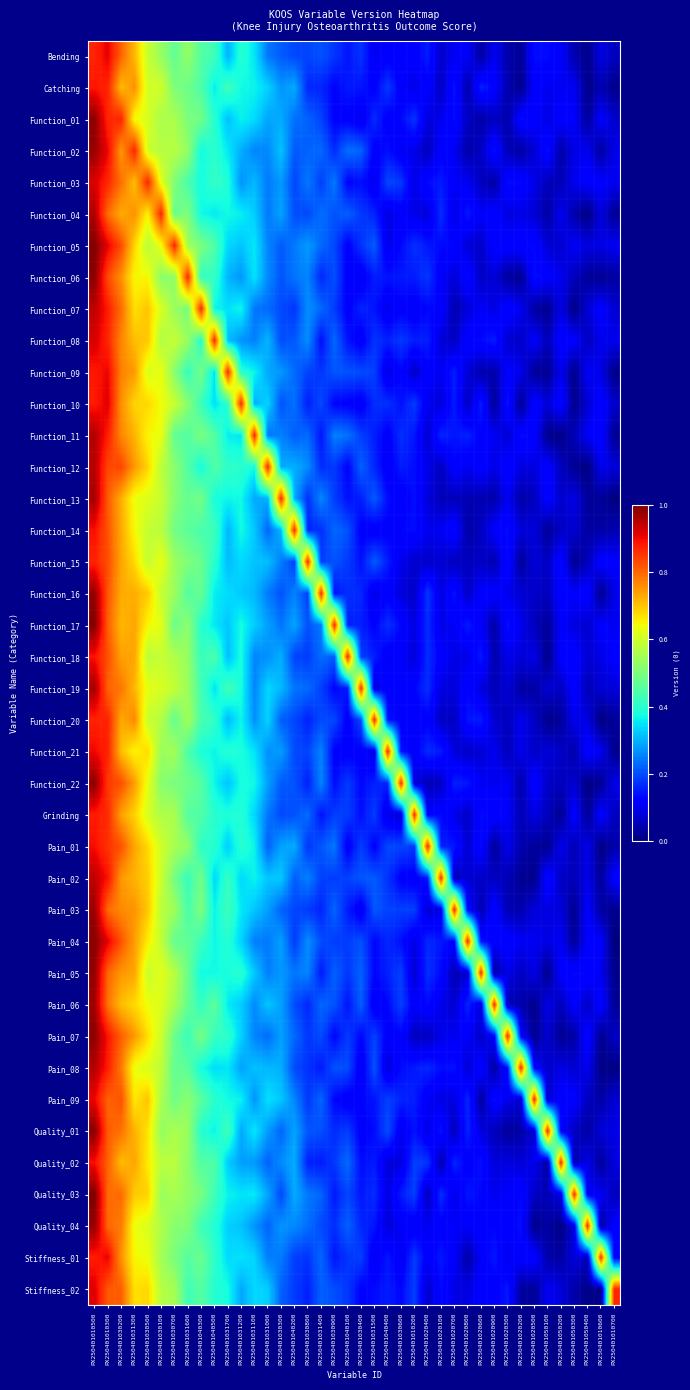

Reading left to right, extract all data points from this chart.

Bending: PX250401010500=0.9	PX250401010300=0.9	PX250401030200=0.8	PX250401031300=0.7	PX250401030500=0.6	PX250401030100=0.5	PX250401030700=0.5	PX250401031600=0.5	PX250401040300=0.5	PX250401040500=0.4	PX250401031700=0.3	PX250401031200=0.4	PX250401031100=0.4	PX250401031000=0.2	PX250401030300=0.2	PX250401040200=0.2	PX250401030800=0.2	PX250401031400=0.2	PX250401030900=0.2	PX250401040100=0.1	PX250401030400=0.2	PX250401031500=0.1	PX250401040400=0.1	PX250401030600=0.1	PX250401010200=0.1	PX250401020400=0.2	PX250401020100=0.1	PX250401020700=0.1	PX250401020800=0.1	PX250401020600=0.0	PX250401020900=0.1	PX250401020300=0.0	PX250401020200=0.0	PX250401020500=0.1	PX250401050100=0.1	PX250401050200=0.1	PX250401050300=0.0	PX250401050400=0.0	PX250401010600=0.1	PX250401010700=0.1
Catching: PX250401010500=0.9	PX250401010300=0.9	PX250401030200=0.7	PX250401031300=0.8	PX250401030500=0.6	PX250401030100=0.6	PX250401030700=0.5	PX250401031600=0.5	PX250401040300=0.4	PX250401040500=0.4	PX250401031700=0.4	PX250401031200=0.4	PX250401031100=0.4	PX250401031000=0.3	PX250401030300=0.3	PX250401040200=0.3	PX250401030800=0.2	PX250401031400=0.2	PX250401030900=0.1	PX250401040100=0.2	PX250401030400=0.1	PX250401031500=0.1	PX250401040400=0.2	PX250401030600=0.1	PX250401010200=0.1	PX250401020400=0.1	PX250401020100=0.1	PX250401020700=0.1	PX250401020800=0.0	PX250401020600=0.2	PX250401020900=0.1	PX250401020300=0.0	PX250401020200=0.0	PX250401020500=0.1	PX250401050100=0.1	PX250401050200=0.1	PX250401050300=0.1	PX250401050400=0.0	PX250401010600=0.0	PX250401010700=0.0
Function_01: PX250401010500=1.0	PX250401010300=0.9	PX250401030200=0.9	PX250401031300=0.6	PX250401030500=0.6	PX250401030100=0.6	PX250401030700=0.6	PX250401031600=0.5	PX250401040300=0.5	PX250401040500=0.4	PX250401031700=0.3	PX250401031200=0.4	PX250401031100=0.3	PX250401031000=0.3	PX250401030300=0.3	PX250401040200=0.2	PX250401030800=0.2	PX250401031400=0.2	PX250401030900=0.1	PX250401040100=0.1	PX250401030400=0.1	PX250401031500=0.2	PX250401040400=0.1	PX250401030600=0.1	PX250401010200=0.2	PX250401020400=0.1	PX250401020100=0.1	PX250401020700=0.1	PX250401020800=0.1	PX250401020600=0.0	PX250401020900=0.1	PX250401020300=0.0	PX250401020200=0.1	PX250401020500=0.1	PX250401050100=0.1	PX250401050200=0.1	PX250401050300=0.1	PX250401050400=0.0	PX250401010600=0.1	PX250401010700=0.1
Function_02: PX250401010500=1.0	PX250401010300=0.9	PX250401030200=0.7	PX250401031300=0.9	PX250401030500=0.6	PX250401030100=0.6	PX250401030700=0.6	PX250401031600=0.5	PX250401040300=0.4	PX250401040500=0.4	PX250401031700=0.4	PX250401031200=0.3	PX250401031100=0.3	PX250401031000=0.3	PX250401030300=0.3	PX250401040200=0.2	PX250401030800=0.2	PX250401031400=0.2	PX250401030900=0.2	PX250401040100=0.2	PX250401030400=0.2	PX250401031500=0.1	PX250401040400=0.1	PX250401030600=0.1	PX250401010200=0.1	PX250401020400=0.1	PX250401020100=0.1	PX250401020700=0.1	PX250401020800=0.0	PX250401020600=0.1	PX250401020900=0.1	PX250401020300=0.0	PX250401020200=0.0	PX250401020500=0.1	PX250401050100=0.1	PX250401050200=0.0	PX250401050300=0.1	PX250401050400=0.1	PX250401010600=0.0	PX250401010700=0.1
Function_03: PX250401010500=0.9	PX250401010300=0.9	PX250401030200=0.8	PX250401031300=0.7	PX250401030500=0.9	PX250401030100=0.6	PX250401030700=0.5	PX250401031600=0.4	PX250401040300=0.4	PX250401040500=0.4	PX250401031700=0.4	PX250401031200=0.3	PX250401031100=0.3	PX250401031000=0.2	PX250401030300=0.3	PX250401040200=0.2	PX250401030800=0.2	PX250401031400=0.2	PX250401030900=0.2	PX250401040100=0.1	PX250401030400=0.1	PX250401031500=0.1	PX250401040400=0.2	PX250401030600=0.2	PX250401010200=0.1	PX250401020400=0.1	PX250401020100=0.2	PX250401020700=0.1	PX250401020800=0.1	PX250401020600=0.1	PX250401020900=0.0	PX250401020300=0.1	PX250401020200=0.1	PX250401020500=0.1	PX250401050100=0.1	PX250401050200=0.1	PX250401050300=0.1	PX250401050400=0.1	PX250401010600=0.1	PX250401010700=0.1
Function_04: PX250401010500=1.0	PX250401010300=0.8	PX250401030200=0.7	PX250401031300=0.8	PX250401030500=0.7	PX250401030100=0.9	PX250401030700=0.5	PX250401031600=0.5	PX250401040300=0.4	PX250401040500=0.4	PX250401031700=0.4	PX250401031200=0.4	PX250401031100=0.3	PX250401031000=0.2	PX250401030300=0.3	PX250401040200=0.2	PX250401030800=0.2	PX250401031400=0.2	PX250401030900=0.2	PX250401040100=0.2	PX250401030400=0.2	PX250401031500=0.2	PX250401040400=0.1	PX250401030600=0.1	PX250401010200=0.1	PX250401020400=0.1	PX250401020100=0.2	PX250401020700=0.1	PX250401020800=0.1	PX250401020600=0.1	PX250401020900=0.1	PX250401020300=0.1	PX250401020200=0.1	PX250401020500=0.1	PX250401050100=0.0	PX250401050200=0.1	PX250401050300=0.0	PX250401050400=0.0	PX250401010600=0.1	PX250401010700=0.0
Function_05: PX250401010500=1.0	PX250401010300=0.9	PX250401030200=0.8	PX250401031300=0.7	PX250401030500=0.6	PX250401030100=0.6	PX250401030700=0.9	PX250401031600=0.5	PX250401040300=0.5	PX250401040500=0.4	PX250401031700=0.3	PX250401031200=0.3	PX250401031100=0.4	PX250401031000=0.3	PX250401030300=0.2	PX250401040200=0.2	PX250401030800=0.3	PX250401031400=0.2	PX250401030900=0.2	PX250401040100=0.1	PX250401030400=0.2	PX250401031500=0.2	PX250401040400=0.1	PX250401030600=0.1	PX250401010200=0.2	PX250401020400=0.1	PX250401020100=0.1	PX250401020700=0.1	PX250401020800=0.1	PX250401020600=0.1	PX250401020900=0.1	PX250401020300=0.1	PX250401020200=0.1	PX250401020500=0.1	PX250401050100=0.1	PX250401050200=0.1	PX250401050300=0.1	PX250401050400=0.1	PX250401010600=0.1	PX250401010700=0.1
Function_06: PX250401010500=1.0	PX250401010300=0.8	PX250401030200=0.8	PX250401031300=0.6	PX250401030500=0.6	PX250401030100=0.5	PX250401030700=0.5	PX250401031600=0.9	PX250401040300=0.4	PX250401040500=0.4	PX250401031700=0.3	PX250401031200=0.3	PX250401031100=0.3	PX250401031000=0.3	PX250401030300=0.2	PX250401040200=0.2	PX250401030800=0.3	PX250401031400=0.2	PX250401030900=0.2	PX250401040100=0.1	PX250401030400=0.1	PX250401031500=0.2	PX250401040400=0.1	PX250401030600=0.1	PX250401010200=0.2	PX250401020400=0.2	PX250401020100=0.1	PX250401020700=0.1	PX250401020800=0.1	PX250401020600=0.1	PX250401020900=0.1	PX250401020300=0.0	PX250401020200=0.0	PX250401020500=0.1	PX250401050100=0.1	PX250401050200=0.1	PX250401050300=0.1	PX250401050400=0.0	PX250401010600=0.0	PX250401010700=0.0
Function_07: PX250401010500=0.9	PX250401010300=0.9	PX250401030200=0.8	PX250401031300=0.7	PX250401030500=0.7	PX250401030100=0.6	PX250401030700=0.5	PX250401031600=0.5	PX250401040300=0.9	PX250401040500=0.4	PX250401031700=0.3	PX250401031200=0.4	PX250401031100=0.2	PX250401031000=0.2	PX250401030300=0.2	PX250401040200=0.2	PX250401030800=0.3	PX250401031400=0.2	PX250401030900=0.2	PX250401040100=0.1	PX250401030400=0.2	PX250401031500=0.1	PX250401040400=0.1	PX250401030600=0.1	PX250401010200=0.1	PX250401020400=0.1	PX250401020100=0.1	PX250401020700=0.0	PX250401020800=0.1	PX250401020600=0.1	PX250401020900=0.1	PX250401020300=0.1	PX250401020200=0.1	PX250401020500=0.0	PX250401050100=0.0	PX250401050200=0.1	PX250401050300=0.0	PX250401050400=0.1	PX250401010600=0.1	PX250401010700=0.1
Function_08: PX250401010500=0.9	PX250401010300=0.9	PX250401030200=0.8	PX250401031300=0.7	PX250401030500=0.7	PX250401030100=0.6	PX250401030700=0.6	PX250401031600=0.5	PX250401040300=0.4	PX250401040500=0.9	PX250401031700=0.3	PX250401031200=0.3	PX250401031100=0.3	PX250401031000=0.3	PX250401030300=0.2	PX250401040200=0.2	PX250401030800=0.3	PX250401031400=0.1	PX250401030900=0.2	PX250401040100=0.1	PX250401030400=0.1	PX250401031500=0.2	PX250401040400=0.2	PX250401030600=0.2	PX250401010200=0.2	PX250401020400=0.2	PX250401020100=0.1	PX250401020700=0.1	PX250401020800=0.1	PX250401020600=0.1	PX250401020900=0.2	PX250401020300=0.1	PX250401020200=0.1	PX250401020500=0.1	PX250401050100=0.1	PX250401050200=0.1	PX250401050300=0.1	PX250401050400=0.1	PX250401010600=0.1	PX250401010700=0.1
Function_09: PX250401010500=0.9	PX250401010300=0.9	PX250401030200=0.8	PX250401031300=0.7	PX250401030500=0.6	PX250401030100=0.6	PX250401030700=0.5	PX250401031600=0.4	PX250401040300=0.5	PX250401040500=0.3	PX250401031700=0.9	PX250401031200=0.4	PX250401031100=0.4	PX250401031000=0.3	PX250401030300=0.3	PX250401040200=0.2	PX250401030800=0.2	PX250401031400=0.2	PX250401030900=0.2	PX250401040100=0.2	PX250401030400=0.2	PX250401031500=0.2	PX250401040400=0.1	PX250401030600=0.1	PX250401010200=0.1	PX250401020400=0.1	PX250401020100=0.1	PX250401020700=0.2	PX250401020800=0.1	PX250401020600=0.0	PX250401020900=0.0	PX250401020300=0.1	PX250401020200=0.1	PX250401020500=0.0	PX250401050100=0.0	PX250401050200=0.1	PX250401050300=0.0	PX250401050400=0.1	PX250401010600=0.1	PX250401010700=0.0
Function_10: PX250401010500=0.9	PX250401010300=0.9	PX250401030200=0.8	PX250401031300=0.7	PX250401030500=0.7	PX250401030100=0.6	PX250401030700=0.6	PX250401031600=0.5	PX250401040300=0.4	PX250401040500=0.3	PX250401031700=0.4	PX250401031200=0.9	PX250401031100=0.3	PX250401031000=0.3	PX250401030300=0.2	PX250401040200=0.2	PX250401030800=0.2	PX250401031400=0.2	PX250401030900=0.1	PX250401040100=0.1	PX250401030400=0.1	PX250401031500=0.2	PX250401040400=0.2	PX250401030600=0.1	PX250401010200=0.2	PX250401020400=0.1	PX250401020100=0.1	PX250401020700=0.2	PX250401020800=0.1	PX250401020600=0.2	PX250401020900=0.0	PX250401020300=0.1	PX250401020200=0.0	PX250401020500=0.1	PX250401050100=0.1	PX250401050200=0.1	PX250401050300=0.0	PX250401050400=0.1	PX250401010600=0.1	PX250401010700=0.1
Function_11: PX250401010500=1.0	PX250401010300=0.9	PX250401030200=0.8	PX250401031300=0.7	PX250401030500=0.6	PX250401030100=0.6	PX250401030700=0.5	PX250401031600=0.5	PX250401040300=0.5	PX250401040500=0.5	PX250401031700=0.4	PX250401031200=0.4	PX250401031100=0.9	PX250401031000=0.2	PX250401030300=0.3	PX250401040200=0.2	PX250401030800=0.2	PX250401031400=0.1	PX250401030900=0.3	PX250401040100=0.2	PX250401030400=0.2	PX250401031500=0.2	PX250401040400=0.1	PX250401030600=0.2	PX250401010200=0.1	PX250401020400=0.1	PX250401020100=0.2	PX250401020700=0.1	PX250401020800=0.2	PX250401020600=0.1	PX250401020900=0.1	PX250401020300=0.1	PX250401020200=0.1	PX250401020500=0.1	PX250401050100=0.0	PX250401050200=0.0	PX250401050300=0.1	PX250401050400=0.1	PX250401010600=0.1	PX250401010700=0.0
Function_12: PX250401010500=0.9	PX250401010300=0.8	PX250401030200=0.8	PX250401031300=0.7	PX250401030500=0.7	PX250401030100=0.6	PX250401030700=0.5	PX250401031600=0.5	PX250401040300=0.4	PX250401040500=0.4	PX250401031700=0.4	PX250401031200=0.4	PX250401031100=0.4	PX250401031000=0.9	PX250401030300=0.3	PX250401040200=0.3	PX250401030800=0.3	PX250401031400=0.2	PX250401030900=0.2	PX250401040100=0.1	PX250401030400=0.2	PX250401031500=0.2	PX250401040400=0.1	PX250401030600=0.2	PX250401010200=0.1	PX250401020400=0.1	PX250401020100=0.1	PX250401020700=0.1	PX250401020800=0.1	PX250401020600=0.1	PX250401020900=0.1	PX250401020300=0.1	PX250401020200=0.1	PX250401020500=0.1	PX250401050100=0.1	PX250401050200=0.1	PX250401050300=0.0	PX250401050400=0.0	PX250401010600=0.1	PX250401010700=0.1
Function_13: PX250401010500=1.0	PX250401010300=0.8	PX250401030200=0.7	PX250401031300=0.6	PX250401030500=0.6	PX250401030100=0.6	PX250401030700=0.5	PX250401031600=0.5	PX250401040300=0.5	PX250401040500=0.4	PX250401031700=0.4	PX250401031200=0.4	PX250401031100=0.3	PX250401031000=0.3	PX250401030300=0.9	PX250401040200=0.3	PX250401030800=0.2	PX250401031400=0.3	PX250401030900=0.2	PX250401040100=0.1	PX250401030400=0.2	PX250401031500=0.2	PX250401040400=0.1	PX250401030600=0.1	PX250401010200=0.1	PX250401020400=0.1	PX250401020100=0.1	PX250401020700=0.1	PX250401020800=0.0	PX250401020600=0.0	PX250401020900=0.0	PX250401020300=0.1	PX250401020200=0.0	PX250401020500=0.1	PX250401050100=0.1	PX250401050200=0.1	PX250401050300=0.1	PX250401050400=0.0	PX250401010600=0.0	PX250401010700=0.0
Function_14: PX250401010500=0.9	PX250401010300=0.8	PX250401030200=0.7	PX250401031300=0.6	PX250401030500=0.6	PX250401030100=0.6	PX250401030700=0.5	PX250401031600=0.5	PX250401040300=0.4	PX250401040500=0.4	PX250401031700=0.3	PX250401031200=0.4	PX250401031100=0.3	PX250401031000=0.2	PX250401030300=0.3	PX250401040200=0.9	PX250401030800=0.2	PX250401031400=0.2	PX250401030900=0.2	PX250401040100=0.2	PX250401030400=0.1	PX250401031500=0.1	PX250401040400=0.1	PX250401030600=0.1	PX250401010200=0.1	PX250401020400=0.1	PX250401020100=0.1	PX250401020700=0.1	PX250401020800=0.0	PX250401020600=0.1	PX250401020900=0.1	PX250401020300=0.1	PX250401020200=0.1	PX250401020500=0.1	PX250401050100=0.0	PX250401050200=0.1	PX250401050300=0.1	PX250401050400=0.0	PX250401010600=0.0	PX250401010700=0.0
Function_15: PX250401010500=0.9	PX250401010300=0.8	PX250401030200=0.7	PX250401031300=0.7	PX250401030500=0.6	PX250401030100=0.6	PX250401030700=0.5	PX250401031600=0.5	PX250401040300=0.5	PX250401040500=0.4	PX250401031700=0.3	PX250401031200=0.3	PX250401031100=0.3	PX250401031000=0.3	PX250401030300=0.2	PX250401040200=0.2	PX250401030800=0.9	PX250401031400=0.2	PX250401030900=0.2	PX250401040100=0.2	PX250401030400=0.1	PX250401031500=0.2	PX250401040400=0.2	PX250401030600=0.1	PX250401010200=0.1	PX250401020400=0.1	PX250401020100=0.1	PX250401020700=0.1	PX250401020800=0.1	PX250401020600=0.1	PX250401020900=0.0	PX250401020300=0.1	PX250401020200=0.0	PX250401020500=0.1	PX250401050100=0.1	PX250401050200=0.1	PX250401050300=0.0	PX250401050400=0.1	PX250401010600=0.1	PX250401010700=0.1
Function_16: PX250401010500=1.0	PX250401010300=0.8	PX250401030200=0.7	PX250401031300=0.7	PX250401030500=0.7	PX250401030100=0.6	PX250401030700=0.5	PX250401031600=0.5	PX250401040300=0.5	PX250401040500=0.4	PX250401031700=0.3	PX250401031200=0.3	PX250401031100=0.3	PX250401031000=0.2	PX250401030300=0.2	PX250401040200=0.3	PX250401030800=0.2	PX250401031400=0.9	PX250401030900=0.1	PX250401040100=0.2	PX250401030400=0.2	PX250401031500=0.1	PX250401040400=0.1	PX250401030600=0.1	PX250401010200=0.1	PX250401020400=0.2	PX250401020100=0.1	PX250401020700=0.1	PX250401020800=0.1	PX250401020600=0.1	PX250401020900=0.1	PX250401020300=0.1	PX250401020200=0.1	PX250401020500=0.1	PX250401050100=0.1	PX250401050200=0.1	PX250401050300=0.1	PX250401050400=0.1	PX250401010600=0.0	PX250401010700=0.1
Function_17: PX250401010500=1.0	PX250401010300=0.8	PX250401030200=0.7	PX250401031300=0.7	PX250401030500=0.6	PX250401030100=0.6	PX250401030700=0.5	PX250401031600=0.5	PX250401040300=0.4	PX250401040500=0.4	PX250401031700=0.3	PX250401031200=0.4	PX250401031100=0.3	PX250401031000=0.3	PX250401030300=0.2	PX250401040200=0.3	PX250401030800=0.2	PX250401031400=0.2	PX250401030900=0.9	PX250401040100=0.2	PX250401030400=0.2	PX250401031500=0.1	PX250401040400=0.2	PX250401030600=0.1	PX250401010200=0.1	PX250401020400=0.2	PX250401020100=0.1	PX250401020700=0.1	PX250401020800=0.2	PX250401020600=0.1	PX250401020900=0.0	PX250401020300=0.1	PX250401020200=0.1	PX250401020500=0.1	PX250401050100=0.0	PX250401050200=0.1	PX250401050300=0.1	PX250401050400=0.1	PX250401010600=0.1	PX250401010700=0.1
Function_18: PX250401010500=0.9	PX250401010300=0.8	PX250401030200=0.7	PX250401031300=0.7	PX250401030500=0.6	PX250401030100=0.6	PX250401030700=0.6	PX250401031600=0.5	PX250401040300=0.4	PX250401040500=0.4	PX250401031700=0.3	PX250401031200=0.4	PX250401031100=0.3	PX250401031000=0.3	PX250401030300=0.3	PX250401040200=0.2	PX250401030800=0.2	PX250401031400=0.2	PX250401030900=0.2	PX250401040100=0.9	PX250401030400=0.2	PX250401031500=0.2	PX250401040400=0.1	PX250401030600=0.1	PX250401010200=0.1	PX250401020400=0.2	PX250401020100=0.1	PX250401020700=0.1	PX250401020800=0.1	PX250401020600=0.2	PX250401020900=0.0	PX250401020300=0.1	PX250401020200=0.1	PX250401020500=0.1	PX250401050100=0.0	PX250401050200=0.1	PX250401050300=0.1	PX250401050400=0.1	PX250401010600=0.1	PX250401010700=0.1
Function_19: PX250401010500=1.0	PX250401010300=0.8	PX250401030200=0.8	PX250401031300=0.7	PX250401030500=0.6	PX250401030100=0.6	PX250401030700=0.6	PX250401031600=0.5	PX250401040300=0.4	PX250401040500=0.3	PX250401031700=0.4	PX250401031200=0.4	PX250401031100=0.3	PX250401031000=0.3	PX250401030300=0.3	PX250401040200=0.2	PX250401030800=0.2	PX250401031400=0.2	PX250401030900=0.1	PX250401040100=0.2	PX250401030400=0.9	PX250401031500=0.1	PX250401040400=0.1	PX250401030600=0.1	PX250401010200=0.1	PX250401020400=0.2	PX250401020100=0.1	PX250401020700=0.1	PX250401020800=0.1	PX250401020600=0.1	PX250401020900=0.1	PX250401020300=0.1	PX250401020200=0.0	PX250401020500=0.0	PX250401050100=0.1	PX250401050200=0.1	PX250401050300=0.1	PX250401050400=0.0	PX250401010600=0.1	PX250401010700=0.1
Function_20: PX250401010500=0.9	PX250401010300=0.9	PX250401030200=0.7	PX250401031300=0.8	PX250401030500=0.6	PX250401030100=0.6	PX250401030700=0.5	PX250401031600=0.5	PX250401040300=0.4	PX250401040500=0.4	PX250401031700=0.3	PX250401031200=0.4	PX250401031100=0.3	PX250401031000=0.3	PX250401030300=0.2	PX250401040200=0.2	PX250401030800=0.2	PX250401031400=0.2	PX250401030900=0.2	PX250401040100=0.1	PX250401030400=0.2	PX250401031500=0.9	PX250401040400=0.1	PX250401030600=0.1	PX250401010200=0.1	PX250401020400=0.1	PX250401020100=0.1	PX250401020700=0.1	PX250401020800=0.1	PX250401020600=0.2	PX250401020900=0.1	PX250401020300=0.1	PX250401020200=0.1	PX250401020500=0.1	PX250401050100=0.0	PX250401050200=0.0	PX250401050300=0.1	PX250401050400=0.1	PX250401010600=0.0	PX250401010700=0.0
Function_21: PX250401010500=0.9	PX250401010300=0.9	PX250401030200=0.7	PX250401031300=0.6	PX250401030500=0.7	PX250401030100=0.5	PX250401030700=0.5	PX250401031600=0.4	PX250401040300=0.4	PX250401040500=0.4	PX250401031700=0.4	PX250401031200=0.4	PX250401031100=0.4	PX250401031000=0.3	PX250401030300=0.3	PX250401040200=0.2	PX250401030800=0.2	PX250401031400=0.3	PX250401030900=0.1	PX250401040100=0.1	PX250401030400=0.1	PX250401031500=0.1	PX250401040400=0.9	PX250401030600=0.1	PX250401010200=0.1	PX250401020400=0.2	PX250401020100=0.2	PX250401020700=0.1	PX250401020800=0.1	PX250401020600=0.1	PX250401020900=0.1	PX250401020300=0.1	PX250401020200=0.1	PX250401020500=0.1	PX250401050100=0.1	PX250401050200=0.1	PX250401050300=0.0	PX250401050400=0.1	PX250401010600=0.1	PX250401010700=0.0
Function_22: PX250401010500=1.0	PX250401010300=0.8	PX250401030200=0.8	PX250401031300=0.7	PX250401030500=0.6	PX250401030100=0.5	PX250401030700=0.5	PX250401031600=0.5	PX250401040300=0.5	PX250401040500=0.4	PX250401031700=0.3	PX250401031200=0.4	PX250401031100=0.4	PX250401031000=0.3	PX250401030300=0.2	PX250401040200=0.2	PX250401030800=0.2	PX250401031400=0.3	PX250401030900=0.1	PX250401040100=0.2	PX250401030400=0.1	PX250401031500=0.2	PX250401040400=0.2	PX250401030600=0.9	PX250401010200=0.1	PX250401020400=0.0	PX250401020100=0.1	PX250401020700=0.2	PX250401020800=0.1	PX250401020600=0.1	PX250401020900=0.1	PX250401020300=0.1	PX250401020200=0.0	PX250401020500=0.1	PX250401050100=0.1	PX250401050200=0.1	PX250401050300=0.1	PX250401050400=0.0	PX250401010600=0.0	PX250401010700=0.1
Grinding: PX250401010500=0.9	PX250401010300=0.9	PX250401030200=0.7	PX250401031300=0.7	PX250401030500=0.6	PX250401030100=0.6	PX250401030700=0.6	PX250401031600=0.5	PX250401040300=0.4	PX250401040500=0.4	PX250401031700=0.4	PX250401031200=0.4	PX250401031100=0.3	PX250401031000=0.2	PX250401030300=0.2	PX250401040200=0.2	PX250401030800=0.2	PX250401031400=0.1	PX250401030900=0.2	PX250401040100=0.2	PX250401030400=0.1	PX250401031500=0.2	PX250401040400=0.1	PX250401030600=0.1	PX250401010200=0.9	PX250401020400=0.1	PX250401020100=0.1	PX250401020700=0.1	PX250401020800=0.1	PX250401020600=0.1	PX250401020900=0.1	PX250401020300=0.1	PX250401020200=0.0	PX250401020500=0.1	PX250401050100=0.1	PX250401050200=0.0	PX250401050300=0.1	PX250401050400=0.0	PX250401010600=0.1	PX250401010700=0.1
Pain_01: PX250401010500=0.9	PX250401010300=0.9	PX250401030200=0.8	PX250401031300=0.7	PX250401030500=0.7	PX250401030100=0.6	PX250401030700=0.6	PX250401031600=0.5	PX250401040300=0.4	PX250401040500=0.4	PX250401031700=0.3	PX250401031200=0.4	PX250401031100=0.4	PX250401031000=0.2	PX250401030300=0.3	PX250401040200=0.3	PX250401030800=0.2	PX250401031400=0.2	PX250401030900=0.2	PX250401040100=0.1	PX250401030400=0.2	PX250401031500=0.1	PX250401040400=0.2	PX250401030600=0.2	PX250401010200=0.2	PX250401020400=0.9	PX250401020100=0.2	PX250401020700=0.1	PX250401020800=0.1	PX250401020600=0.1	PX250401020900=0.0	PX250401020300=0.1	PX250401020200=0.0	PX250401020500=0.0	PX250401050100=0.0	PX250401050200=0.1	PX250401050300=0.0	PX250401050400=0.1	PX250401010600=0.0	PX250401010700=0.0
Pain_02: PX250401010500=0.9	PX250401010300=0.9	PX250401030200=0.7	PX250401031300=0.7	PX250401030500=0.7	PX250401030100=0.6	PX250401030700=0.5	PX250401031600=0.4	PX250401040300=0.5	PX250401040500=0.3	PX250401031700=0.4	PX250401031200=0.3	PX250401031100=0.4	PX250401031000=0.3	PX250401030300=0.3	PX250401040200=0.2	PX250401030800=0.3	PX250401031400=0.2	PX250401030900=0.2	PX250401040100=0.2	PX250401030400=0.2	PX250401031500=0.2	PX250401040400=0.2	PX250401030600=0.1	PX250401010200=0.1	PX250401020400=0.1	PX250401020100=0.9	PX250401020700=0.1	PX250401020800=0.1	PX250401020600=0.1	PX250401020900=0.1	PX250401020300=0.0	PX250401020200=0.0	PX250401020500=0.0	PX250401050100=0.1	PX250401050200=0.1	PX250401050300=0.1	PX250401050400=0.1	PX250401010600=0.0	PX250401010700=0.1
Pain_03: PX250401010500=1.0	PX250401010300=0.8	PX250401030200=0.8	PX250401031300=0.8	PX250401030500=0.7	PX250401030100=0.6	PX250401030700=0.5	PX250401031600=0.4	PX250401040300=0.5	PX250401040500=0.4	PX250401031700=0.4	PX250401031200=0.4	PX250401031100=0.3	PX250401031000=0.3	PX250401030300=0.2	PX250401040200=0.2	PX250401030800=0.2	PX250401031400=0.2	PX250401030900=0.2	PX250401040100=0.2	PX250401030400=0.1	PX250401031500=0.2	PX250401040400=0.2	PX250401030600=0.2	PX250401010200=0.2	PX250401020400=0.1	PX250401020100=0.1	PX250401020700=0.9	PX250401020800=0.1	PX250401020600=0.0	PX250401020900=0.1	PX250401020300=0.0	PX250401020200=0.0	PX250401020500=0.1	PX250401050100=0.1	PX250401050200=0.1	PX250401050300=0.0	PX250401050400=0.1	PX250401010600=0.0	PX250401010700=0.0
Pain_04: PX250401010500=1.0	PX250401010300=0.9	PX250401030200=0.8	PX250401031300=0.7	PX250401030500=0.7	PX250401030100=0.6	PX250401030700=0.5	PX250401031600=0.5	PX250401040300=0.4	PX250401040500=0.4	PX250401031700=0.4	PX250401031200=0.3	PX250401031100=0.3	PX250401031000=0.2	PX250401030300=0.3	PX250401040200=0.2	PX250401030800=0.3	PX250401031400=0.2	PX250401030900=0.2	PX250401040100=0.2	PX250401030400=0.2	PX250401031500=0.1	PX250401040400=0.2	PX250401030600=0.1	PX250401010200=0.1	PX250401020400=0.2	PX250401020100=0.1	PX250401020700=0.1	PX250401020800=0.9	PX250401020600=0.1	PX250401020900=0.1	PX250401020300=0.1	PX250401020200=0.1	PX250401020500=0.1	PX250401050100=0.1	PX250401050200=0.1	PX250401050300=0.0	PX250401050400=0.1	PX250401010600=0.1	PX250401010700=0.0
Pain_05: PX250401010500=1.0	PX250401010300=0.8	PX250401030200=0.8	PX250401031300=0.7	PX250401030500=0.6	PX250401030100=0.6	PX250401030700=0.6	PX250401031600=0.5	PX250401040300=0.4	PX250401040500=0.4	PX250401031700=0.4	PX250401031200=0.4	PX250401031100=0.3	PX250401031000=0.2	PX250401030300=0.3	PX250401040200=0.2	PX250401030800=0.3	PX250401031400=0.1	PX250401030900=0.2	PX250401040100=0.2	PX250401030400=0.2	PX250401031500=0.1	PX250401040400=0.2	PX250401030600=0.2	PX250401010200=0.1	PX250401020400=0.2	PX250401020100=0.1	PX250401020700=0.0	PX250401020800=0.1	PX250401020600=0.9	PX250401020900=0.0	PX250401020300=0.1	PX250401020200=0.1	PX250401020500=0.1	PX250401050100=0.0	PX250401050200=0.1	PX250401050300=0.1	PX250401050400=0.1	PX250401010600=0.1	PX250401010700=0.0
Pain_06: PX250401010500=1.0	PX250401010300=0.8	PX250401030200=0.7	PX250401031300=0.7	PX250401030500=0.6	PX250401030100=0.6	PX250401030700=0.6	PX250401031600=0.5	PX250401040300=0.4	PX250401040500=0.5	PX250401031700=0.4	PX250401031200=0.3	PX250401031100=0.3	PX250401031000=0.3	PX250401030300=0.3	PX250401040200=0.2	PX250401030800=0.2	PX250401031400=0.2	PX250401030900=0.2	PX250401040100=0.1	PX250401030400=0.2	PX250401031500=0.1	PX250401040400=0.1	PX250401030600=0.2	PX250401010200=0.1	PX250401020400=0.1	PX250401020100=0.1	PX250401020700=0.1	PX250401020800=0.2	PX250401020600=0.1	PX250401020900=0.9	PX250401020300=0.0	PX250401020200=0.0	PX250401020500=0.0	PX250401050100=0.1	PX250401050200=0.1	PX250401050300=0.1	PX250401050400=0.1	PX250401010600=0.1	PX250401010700=0.0
Pain_07: PX250401010500=1.0	PX250401010300=0.9	PX250401030200=0.8	PX250401031300=0.7	PX250401030500=0.7	PX250401030100=0.6	PX250401030700=0.5	PX250401031600=0.4	PX250401040300=0.5	PX250401040500=0.4	PX250401031700=0.4	PX250401031200=0.3	PX250401031100=0.3	PX250401031000=0.2	PX250401030300=0.3	PX250401040200=0.2	PX250401030800=0.2	PX250401031400=0.2	PX250401030900=0.1	PX250401040100=0.2	PX250401030400=0.1	PX250401031500=0.2	PX250401040400=0.1	PX250401030600=0.1	PX250401010200=0.1	PX250401020400=0.1	PX250401020100=0.1	PX250401020700=0.1	PX250401020800=0.1	PX250401020600=0.1	PX250401020900=0.1	PX250401020300=0.9	PX250401020200=0.1	PX250401020500=0.0	PX250401050100=0.1	PX250401050200=0.0	PX250401050300=0.0	PX250401050400=0.1	PX250401010600=0.0	PX250401010700=0.1
Pain_08: PX250401010500=1.0	PX250401010300=0.9	PX250401030200=0.8	PX250401031300=0.6	PX250401030500=0.6	PX250401030100=0.6	PX250401030700=0.5	PX250401031600=0.5	PX250401040300=0.4	PX250401040500=0.3	PX250401031700=0.4	PX250401031200=0.3	PX250401031100=0.3	PX250401031000=0.3	PX250401030300=0.3	PX250401040200=0.2	PX250401030800=0.2	PX250401031400=0.1	PX250401030900=0.2	PX250401040100=0.2	PX250401030400=0.1	PX250401031500=0.2	PX250401040400=0.1	PX250401030600=0.1	PX250401010200=0.2	PX250401020400=0.2	PX250401020100=0.1	PX250401020700=0.1	PX250401020800=0.1	PX250401020600=0.1	PX250401020900=0.0	PX250401020300=0.1	PX250401020200=0.9	PX250401020500=0.1	PX250401050100=0.1	PX250401050200=0.1	PX250401050300=0.1	PX250401050400=0.1	PX250401010600=0.0	PX250401010700=0.0
Pain_09: PX250401010500=0.9	PX250401010300=0.8	PX250401030200=0.8	PX250401031300=0.7	PX250401030500=0.7	PX250401030100=0.6	PX250401030700=0.5	PX250401031600=0.5	PX250401040300=0.5	PX250401040500=0.4	PX250401031700=0.4	PX250401031200=0.4	PX250401031100=0.3	PX250401031000=0.3	PX250401030300=0.3	PX250401040200=0.3	PX250401030800=0.2	PX250401031400=0.2	PX250401030900=0.1	PX250401040100=0.1	PX250401030400=0.1	PX250401031500=0.1	PX250401040400=0.2	PX250401030600=0.2	PX250401010200=0.2	PX250401020400=0.1	PX250401020100=0.1	PX250401020700=0.1	PX250401020800=0.2	PX250401020600=0.0	PX250401020900=0.1	PX250401020300=0.1	PX250401020200=0.1	PX250401020500=0.9	PX250401050100=0.1	PX250401050200=0.1	PX250401050300=0.1	PX250401050400=0.1	PX250401010600=0.0	PX250401010700=0.1
Quality_01: PX250401010500=1.0	PX250401010300=0.8	PX250401030200=0.8	PX250401031300=0.7	PX250401030500=0.7	PX250401030100=0.5	PX250401030700=0.6	PX250401031600=0.5	PX250401040300=0.4	PX250401040500=0.4	PX250401031700=0.4	PX250401031200=0.3	PX250401031100=0.4	PX250401031000=0.3	PX250401030300=0.2	PX250401040200=0.3	PX250401030800=0.2	PX250401031400=0.2	PX250401030900=0.2	PX250401040100=0.2	PX250401030400=0.1	PX250401031500=0.1	PX250401040400=0.2	PX250401030600=0.1	PX250401010200=0.1	PX250401020400=0.1	PX250401020100=0.1	PX250401020700=0.1	PX250401020800=0.2	PX250401020600=0.1	PX250401020900=0.1	PX250401020300=0.0	PX250401020200=0.0	PX250401020500=0.1	PX250401050100=0.9	PX250401050200=0.1	PX250401050300=0.1	PX250401050400=0.0	PX250401010600=0.1	PX250401010700=0.1
Quality_02: PX250401010500=0.9	PX250401010300=0.8	PX250401030200=0.7	PX250401031300=0.7	PX250401030500=0.7	PX250401030100=0.6	PX250401030700=0.6	PX250401031600=0.5	PX250401040300=0.5	PX250401040500=0.4	PX250401031700=0.3	PX250401031200=0.3	PX250401031100=0.3	PX250401031000=0.2	PX250401030300=0.3	PX250401040200=0.3	PX250401030800=0.2	PX250401031400=0.2	PX250401030900=0.2	PX250401040100=0.2	PX250401030400=0.1	PX250401031500=0.2	PX250401040400=0.1	PX250401030600=0.1	PX250401010200=0.2	PX250401020400=0.2	PX250401020100=0.0	PX250401020700=0.2	PX250401020800=0.1	PX250401020600=0.1	PX250401020900=0.1	PX250401020300=0.1	PX250401020200=0.1	PX250401020500=0.1	PX250401050100=0.0	PX250401050200=0.9	PX250401050300=0.0	PX250401050400=0.1	PX250401010600=0.0	PX250401010700=0.1
Quality_03: PX250401010500=1.0	PX250401010300=0.8	PX250401030200=0.8	PX250401031300=0.7	PX250401030500=0.7	PX250401030100=0.5	PX250401030700=0.6	PX250401031600=0.5	PX250401040300=0.5	PX250401040500=0.4	PX250401031700=0.4	PX250401031200=0.4	PX250401031100=0.4	PX250401031000=0.3	PX250401030300=0.2	PX250401040200=0.3	PX250401030800=0.2	PX250401031400=0.2	PX250401030900=0.1	PX250401040100=0.2	PX250401030400=0.1	PX250401031500=0.2	PX250401040400=0.1	PX250401030600=0.2	PX250401010200=0.2	PX250401020400=0.1	PX250401020100=0.2	PX250401020700=0.1	PX250401020800=0.1	PX250401020600=0.1	PX250401020900=0.1	PX250401020300=0.1	PX250401020200=0.1	PX250401020500=0.1	PX250401050100=0.1	PX250401050200=0.1	PX250401050300=0.9	PX250401050400=0.1	PX250401010600=0.1	PX250401010700=0.1
Quality_04: PX250401010500=1.0	PX250401010300=0.8	PX250401030200=0.8	PX250401031300=0.6	PX250401030500=0.6	PX250401030100=0.6	PX250401030700=0.5	PX250401031600=0.5	PX250401040300=0.4	PX250401040500=0.4	PX250401031700=0.3	PX250401031200=0.3	PX250401031100=0.3	PX250401031000=0.2	PX250401030300=0.3	PX250401040200=0.3	PX250401030800=0.2	PX250401031400=0.2	PX250401030900=0.2	PX250401040100=0.2	PX250401030400=0.2	PX250401031500=0.1	PX250401040400=0.1	PX250401030600=0.1	PX250401010200=0.1	PX250401020400=0.1	PX250401020100=0.1	PX250401020700=0.1	PX250401020800=0.1	PX250401020600=0.1	PX250401020900=0.1	PX250401020300=0.1	PX250401020200=0.1	PX250401020500=0.0	PX250401050100=0.0	PX250401050200=0.0	PX250401050300=0.1	PX250401050400=0.9	PX250401010600=0.0	PX250401010700=0.1
Stiffness_01: PX250401010500=0.9	PX250401010300=0.9	PX250401030200=0.8	PX250401031300=0.6	PX250401030500=0.6	PX250401030100=0.5	PX250401030700=0.5	PX250401031600=0.5	PX250401040300=0.5	PX250401040500=0.4	PX250401031700=0.3	PX250401031200=0.3	PX250401031100=0.3	PX250401031000=0.3	PX250401030300=0.2	PX250401040200=0.2	PX250401030800=0.2	PX250401031400=0.2	PX250401030900=0.1	PX250401040100=0.2	PX250401030400=0.2	PX250401031500=0.1	PX250401040400=0.1	PX250401030600=0.1	PX250401010200=0.2	PX250401020400=0.1	PX250401020100=0.1	PX250401020700=0.1	PX250401020800=0.0	PX250401020600=0.1	PX250401020900=0.1	PX250401020300=0.1	PX250401020200=0.1	PX250401020500=0.1	PX250401050100=0.0	PX250401050200=0.0	PX250401050300=0.1	PX250401050400=0.1	PX250401010600=0.9	PX250401010700=0.1
Stiffness_02: PX250401010500=0.9	PX250401010300=0.8	PX250401030200=0.8	PX250401031300=0.7	PX250401030500=0.7	PX250401030100=0.6	PX250401030700=0.6	PX250401031600=0.4	PX250401040300=0.5	PX250401040500=0.4	PX250401031700=0.4	PX250401031200=0.3	PX250401031100=0.3	PX250401031000=0.3	PX250401030300=0.2	PX250401040200=0.2	PX250401030800=0.2	PX250401031400=0.2	PX250401030900=0.2	PX250401040100=0.2	PX250401030400=0.1	PX250401031500=0.1	PX250401040400=0.2	PX250401030600=0.1	PX250401010200=0.2	PX250401020400=0.1	PX250401020100=0.1	PX250401020700=0.1	PX250401020800=0.1	PX250401020600=0.1	PX250401020900=0.1	PX250401020300=0.1	PX250401020200=0.0	PX250401020500=0.0	PX250401050100=0.1	PX250401050200=0.1	PX250401050300=0.0	PX250401050400=0.0	PX250401010600=0.0	PX250401010700=0.9